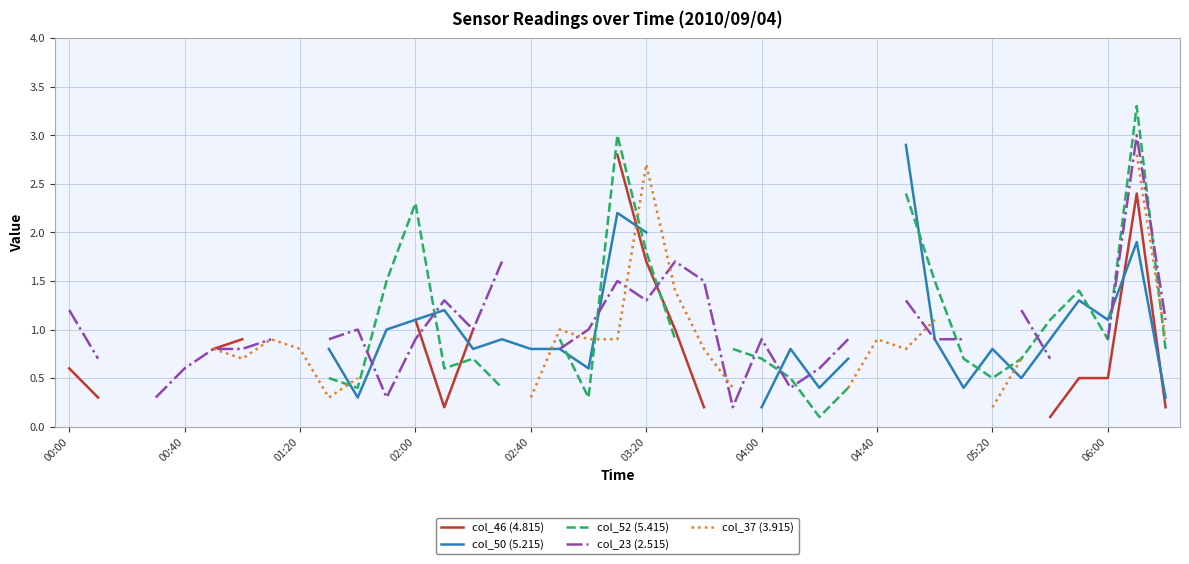

How many distinct data groups are displayed?

5